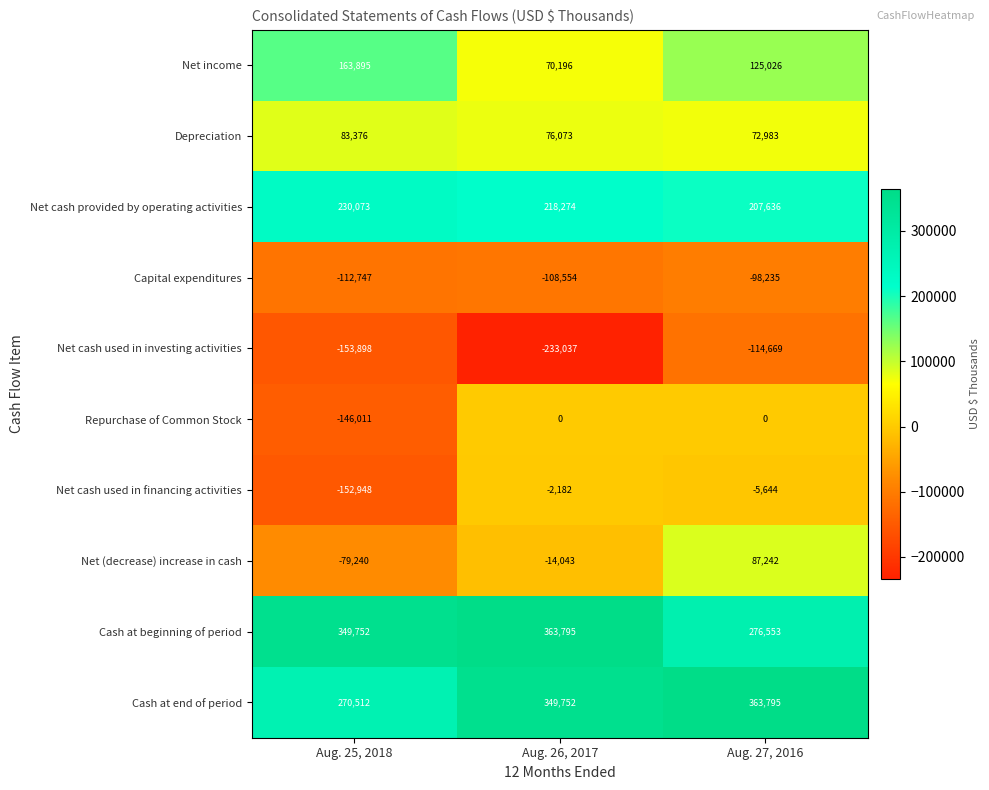

The Capital expenditures series shows -112747 at Aug. 25, 2018. True or false?

True